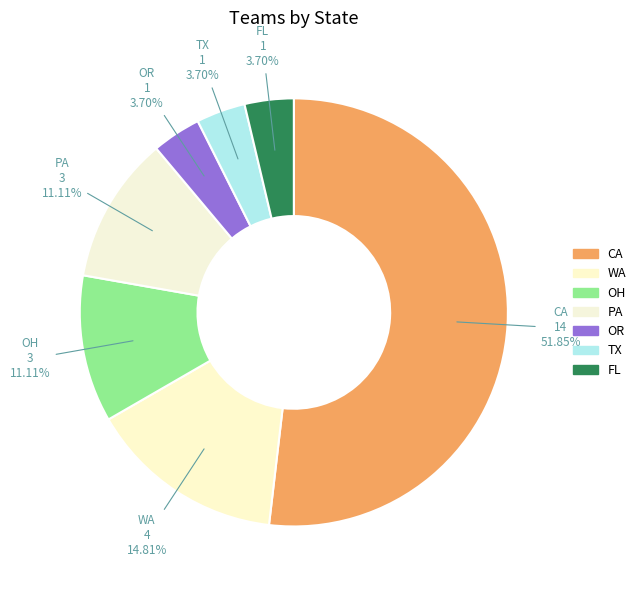

Count the number of slices in the pie.

7